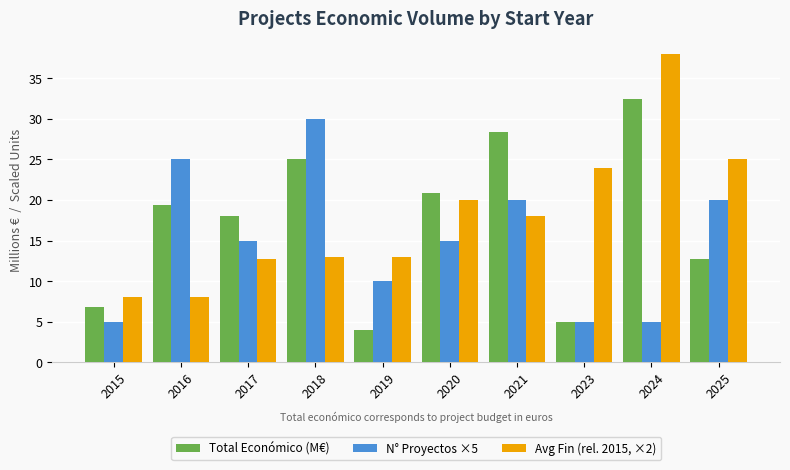

Count the N° Proyectos ×5 values in the range 5 to 20.

8